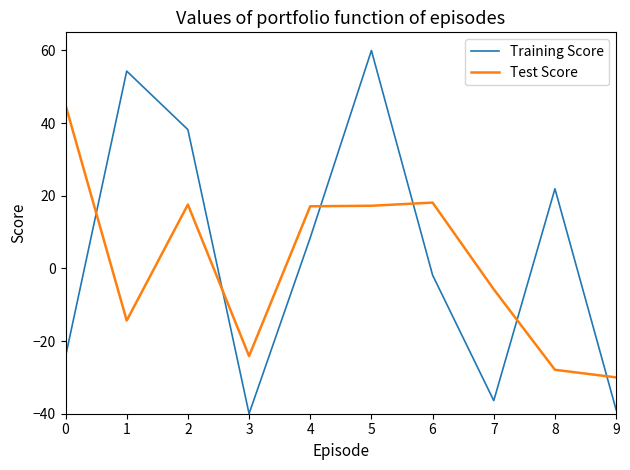

What is the approximate value of Test Score at 8?

-27.9